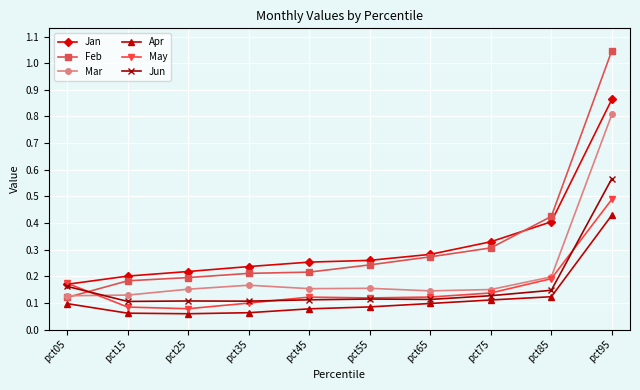

Rank the series by their maximum value, from lowest to highest.

Apr, May, Jun, Mar, Jan, Feb